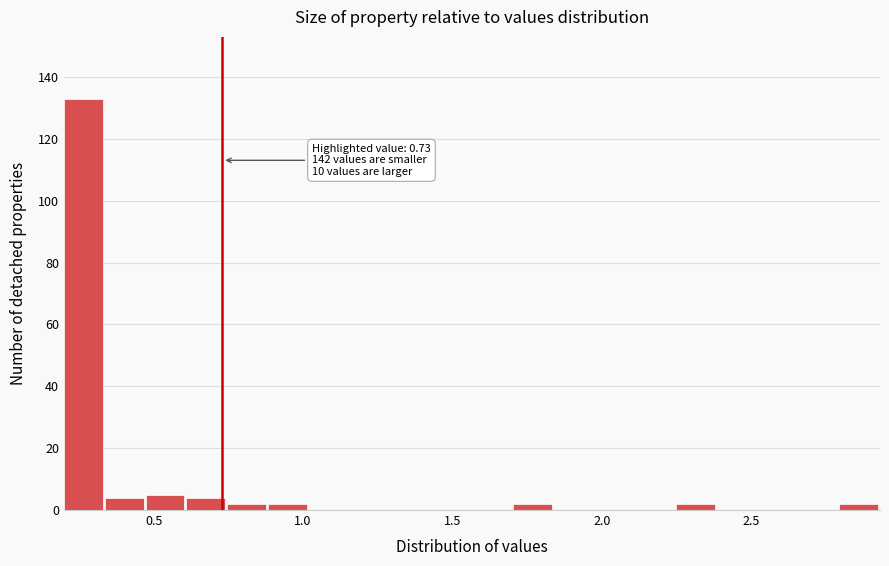

Read against the x-axis, roughly where is the centre of the tallest bar?

0.25